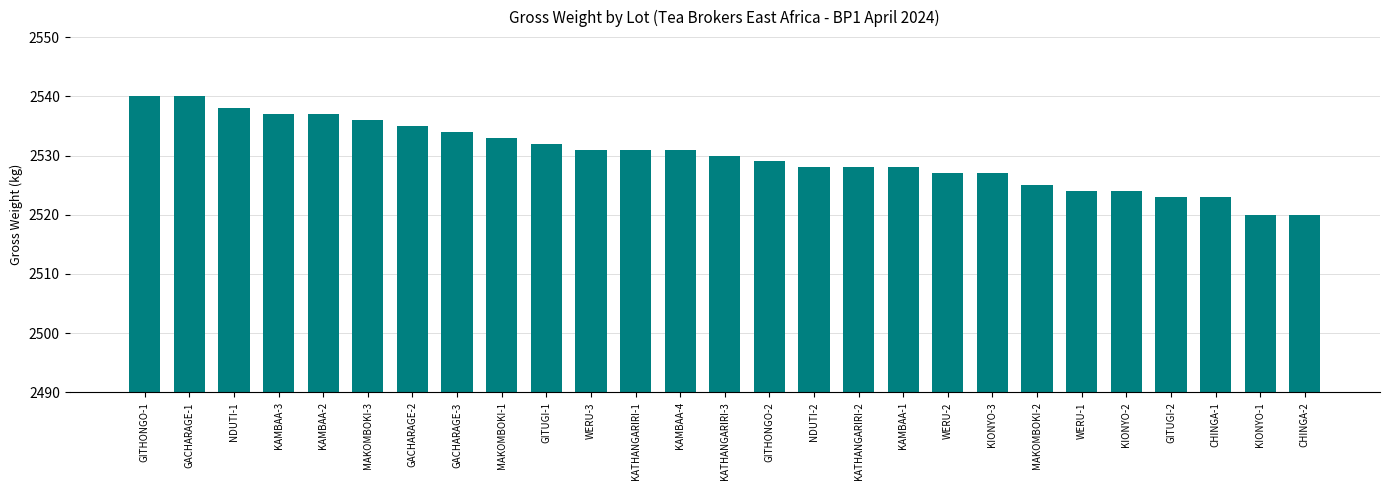

Are the bars grouped side by side (vs. stacked)?

No